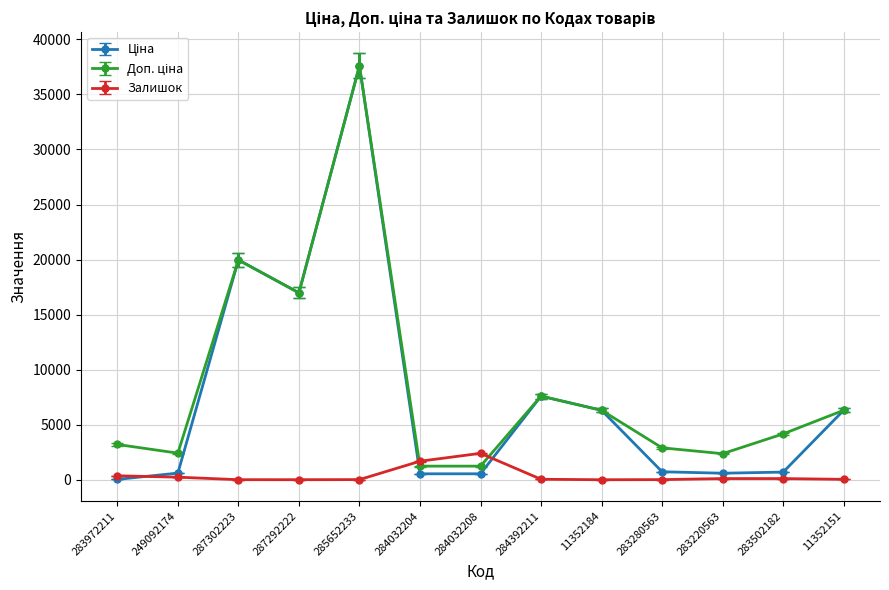

What is the difference between the maximum and second lowest values in the Залишок series?

2396.0